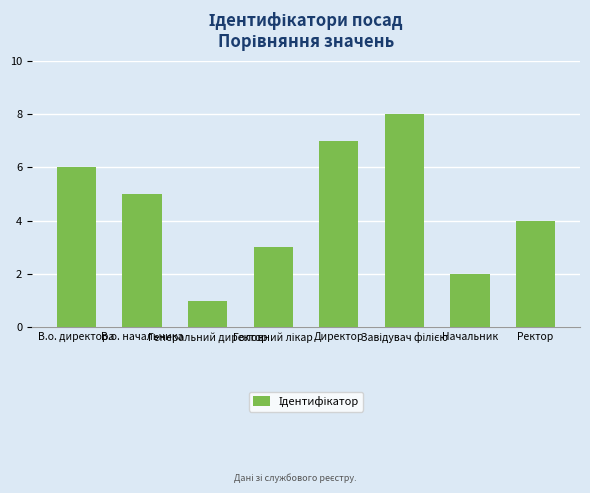

What is the label of the 2nd bar from the left?

В.о. начальника